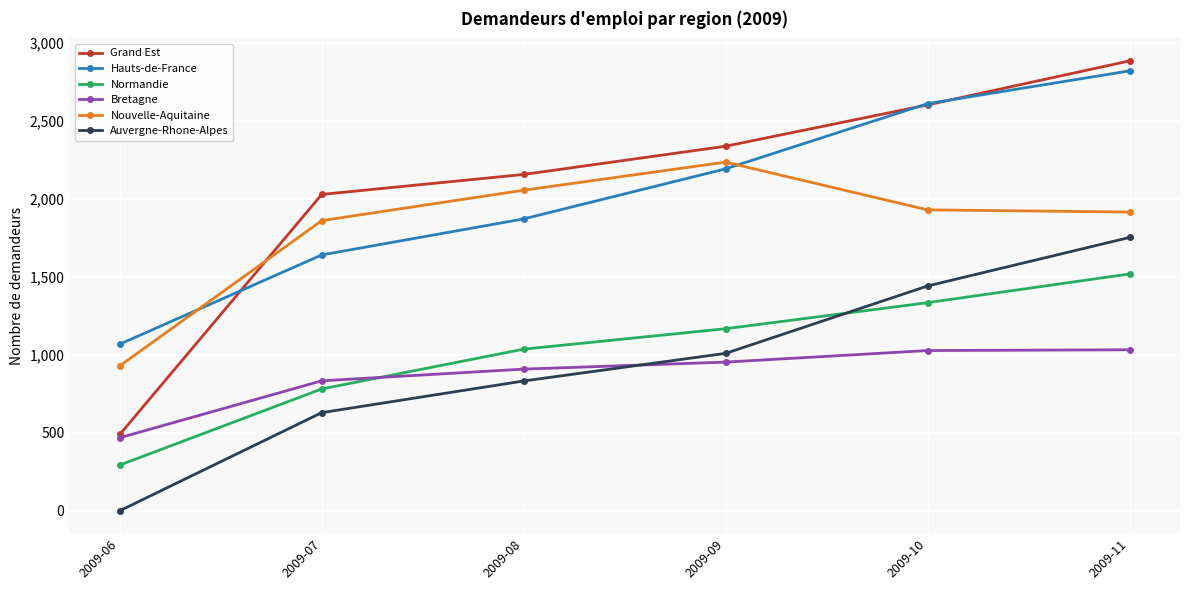

True or false: Grand Est has more than 2 points higher than both neighbors.

False